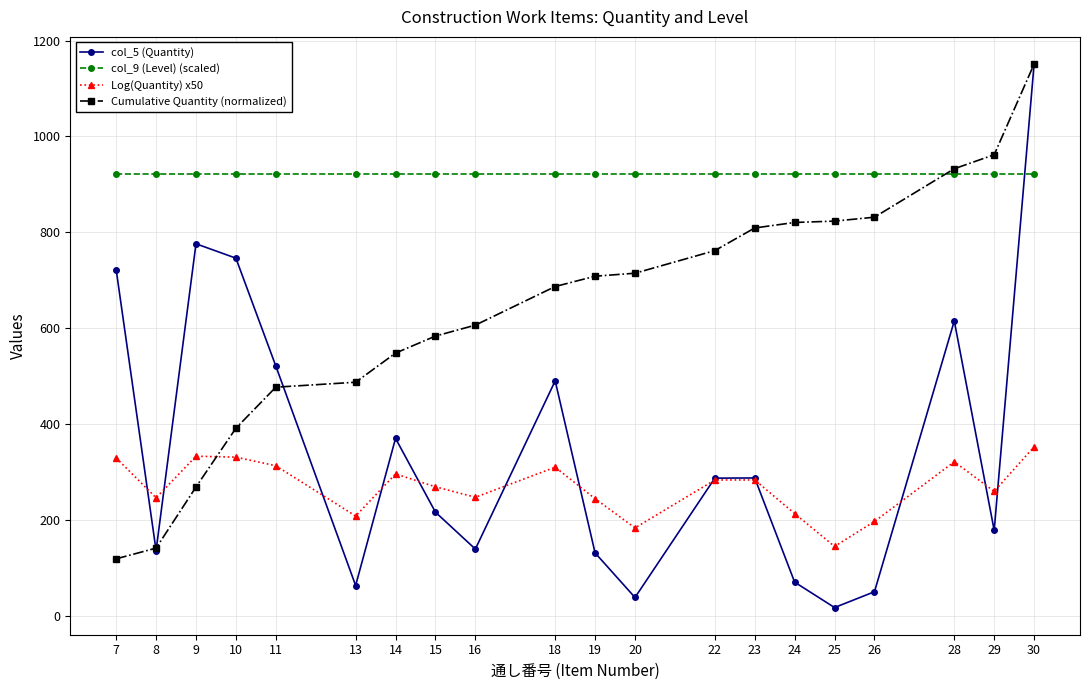

What is the total value across all series at 30?

3575.3